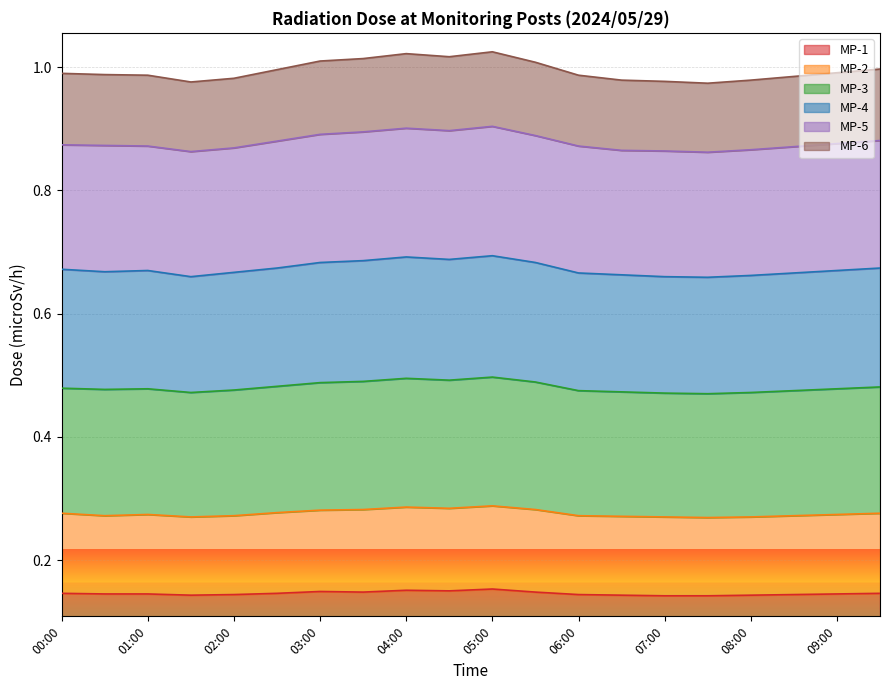

Is the value of MP-6 at 03:30 greater than the value of MP-2 at 06:30?

Yes